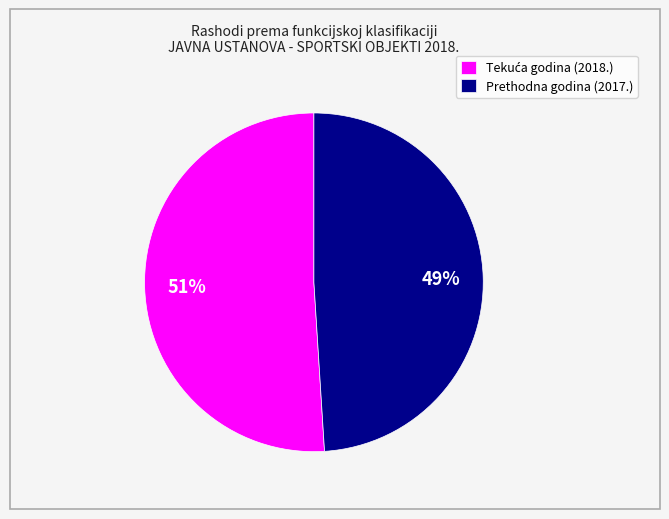

Does Prethodna godina (2017.) represent more than half of the total?

No